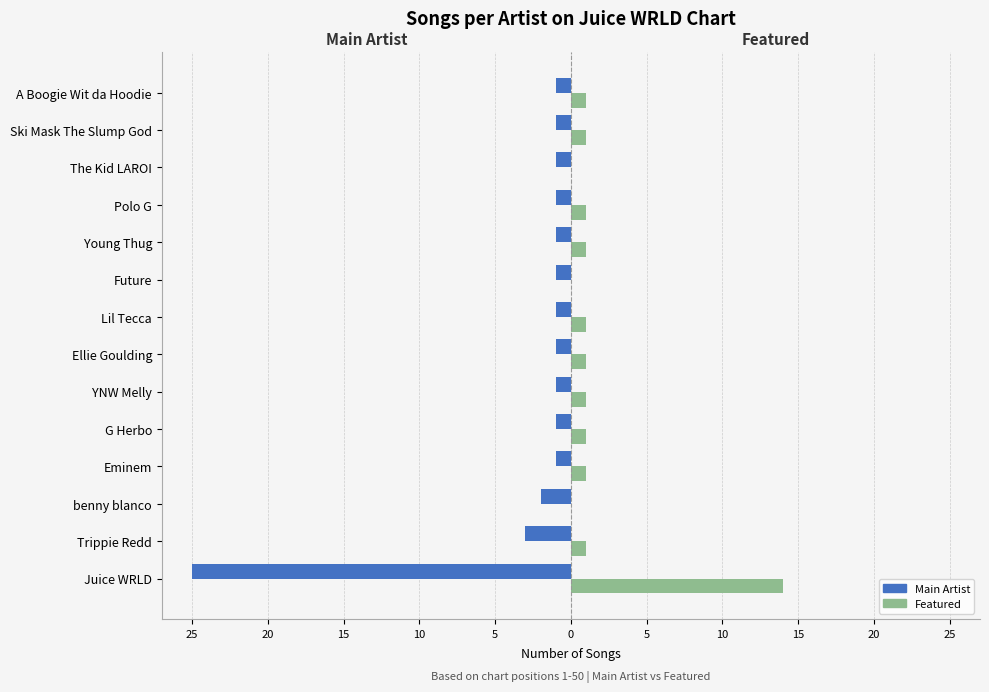

What are all the series names shown in the legend?

Main Artist, Featured